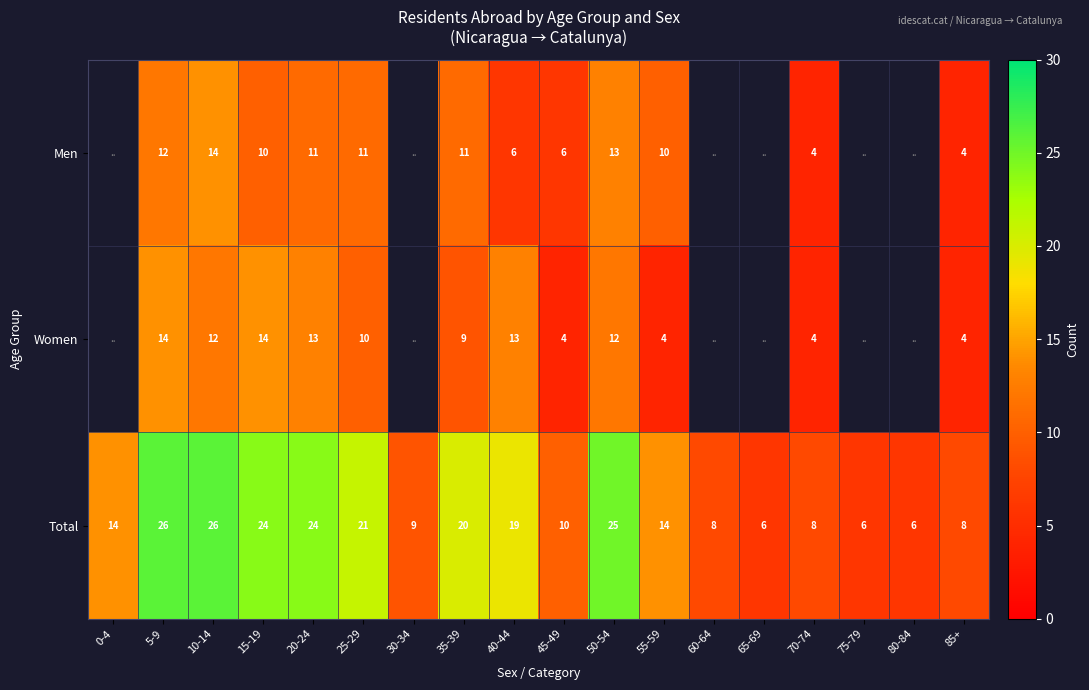

How many data points does each series have?

18